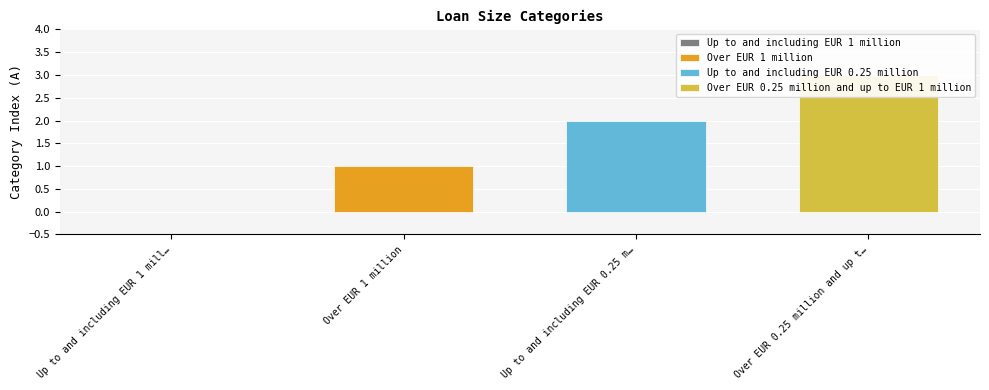

What is the greatest value displayed?

3